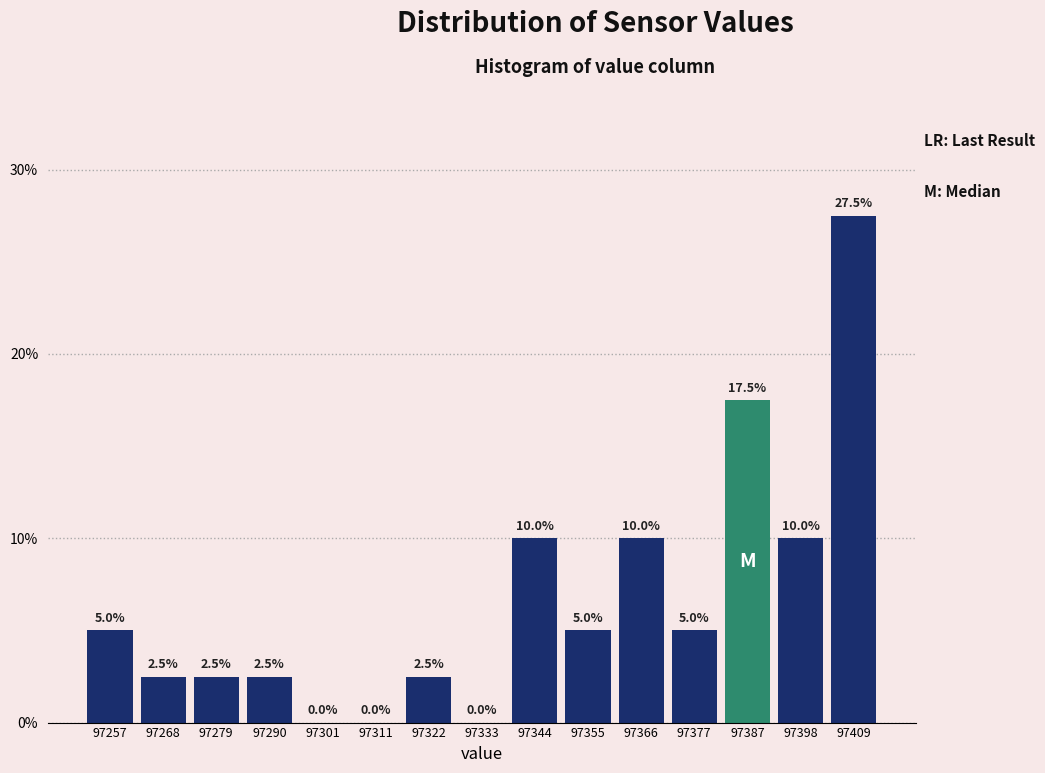

Reading left to right, transcribe this chart: for each bar, give the range it covers on the x-axis and its height. The bar edges are not printed on the chart, so give them approximately, as read against the axis.

97252 to 97264: 5.0
97264 to 97274: 2.5
97274 to 97284: 2.5
97284 to 97296: 2.5
97296 to 97306: 0.0
97306 to 97318: 0.0
97318 to 97328: 2.5
97328 to 97340: 0.0
97340 to 97350: 10.0
97350 to 97360: 5.0
97360 to 97372: 10.0
97372 to 97382: 5.0
97382 to 97394: 17.5
97394 to 97404: 10.0
97404 to 97416: 27.5